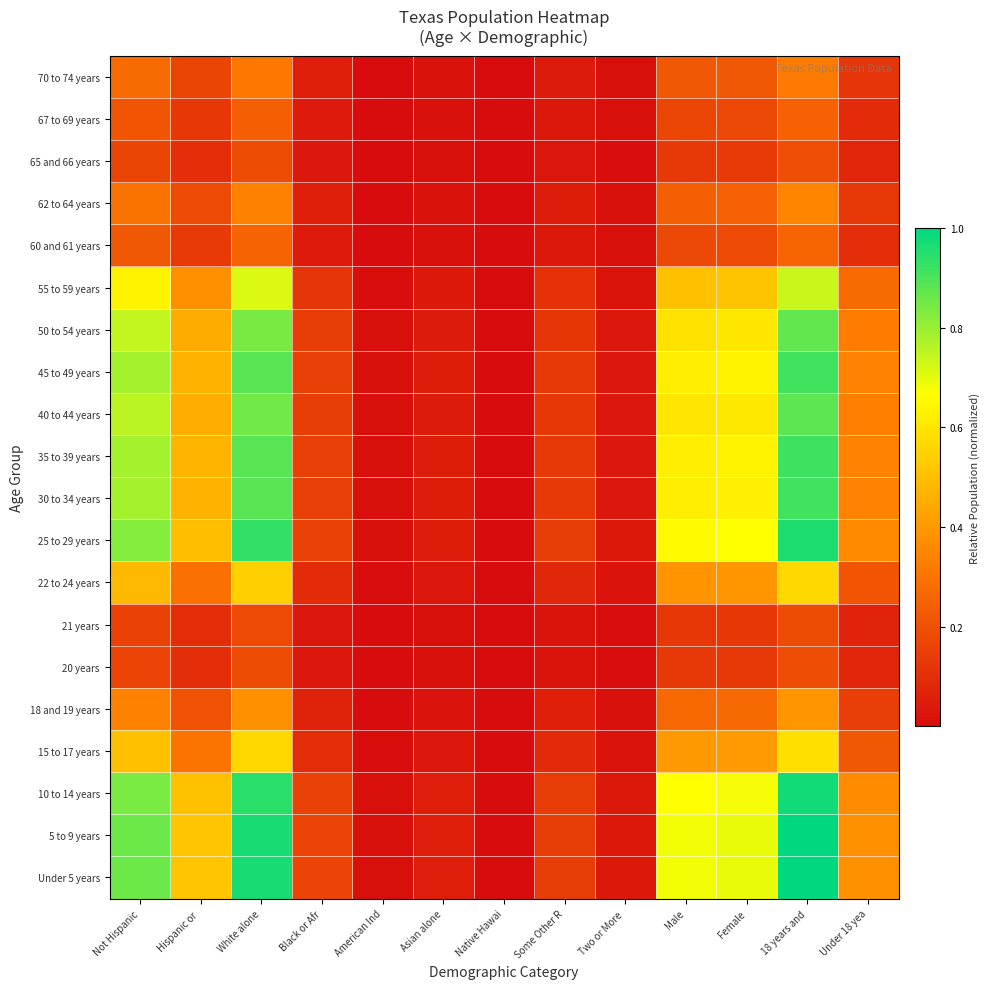

What is the total value across all series at Hispanic or ?

6.4